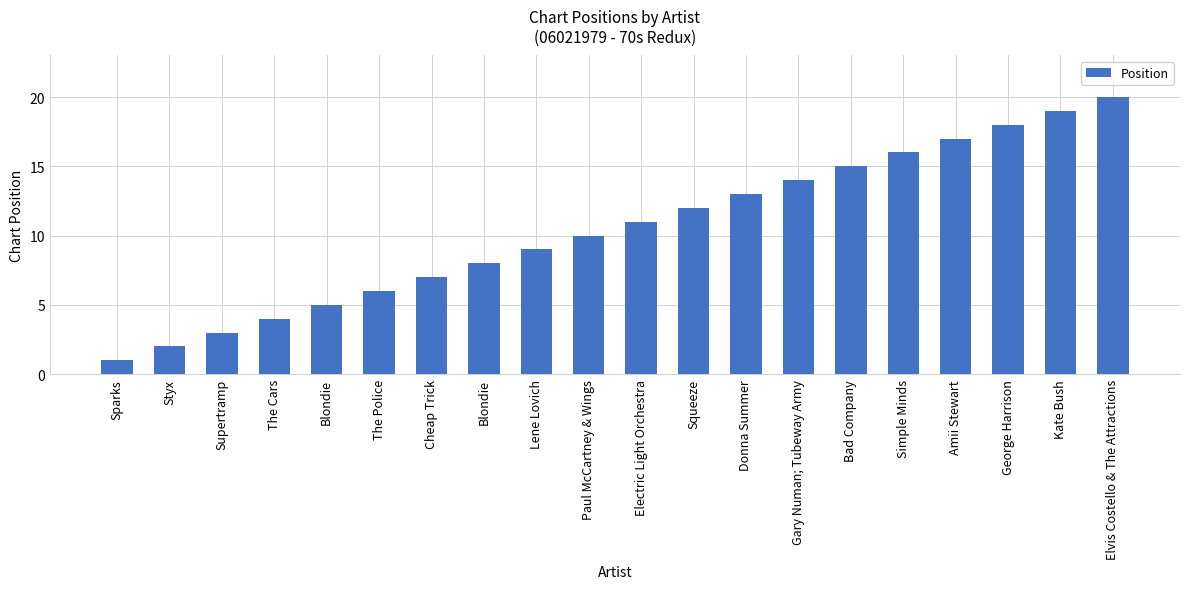

Approximately how many times larger is the value at Electric Light Orchestra compared to Styx?

5.5